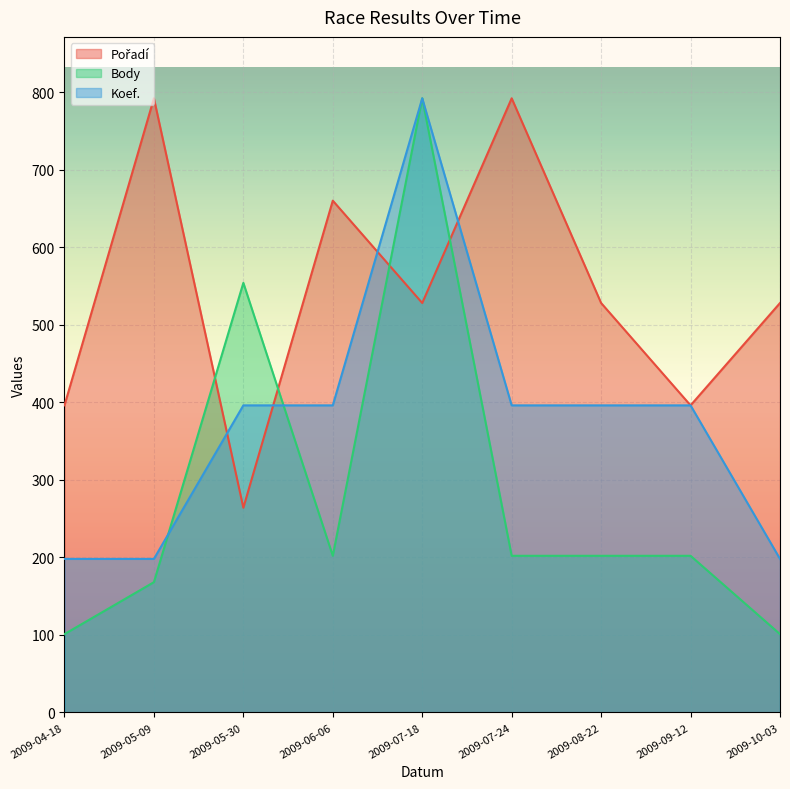

At which category does Body reach its first local valley?

2009-06-06